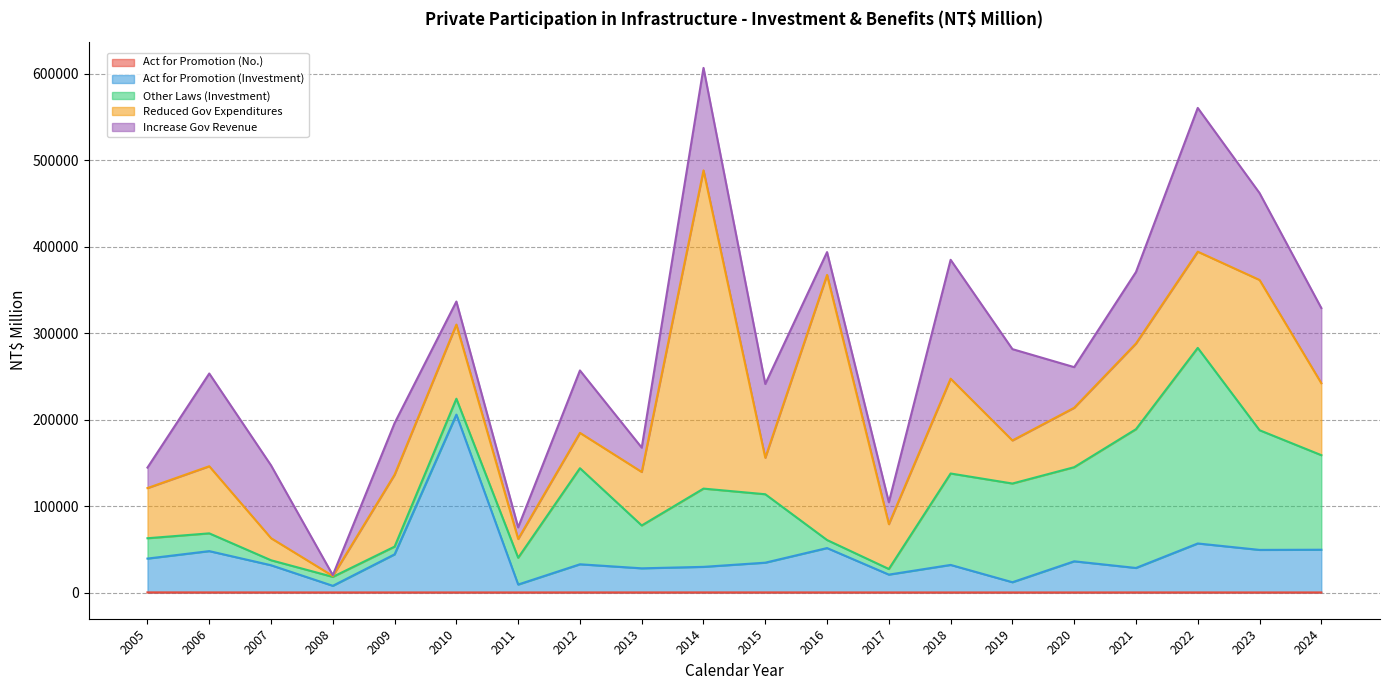

At which label is Other Laws (Investment) closest to 115996?

2019